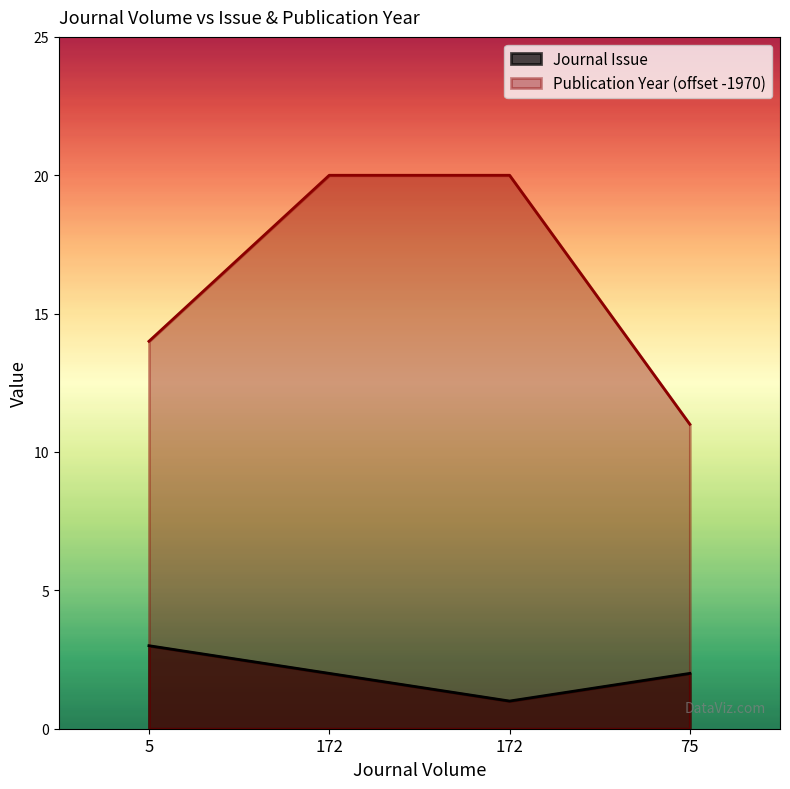

Is the value of Journal Issue at 5 greater than the value of Publication Year at 172?

No